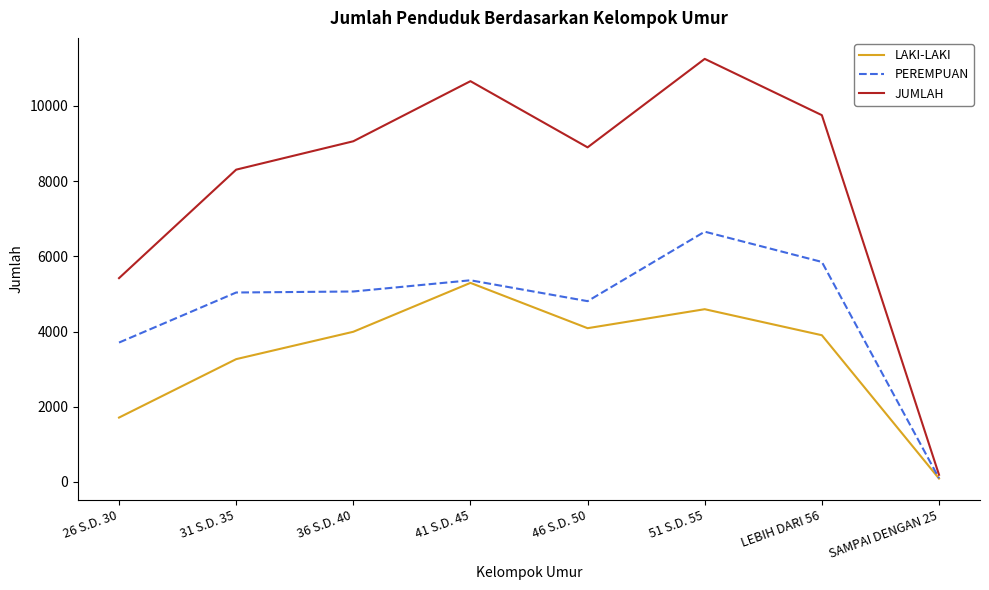

What is the spread (max minus min) of values at LEBIH DARI 56?

5852